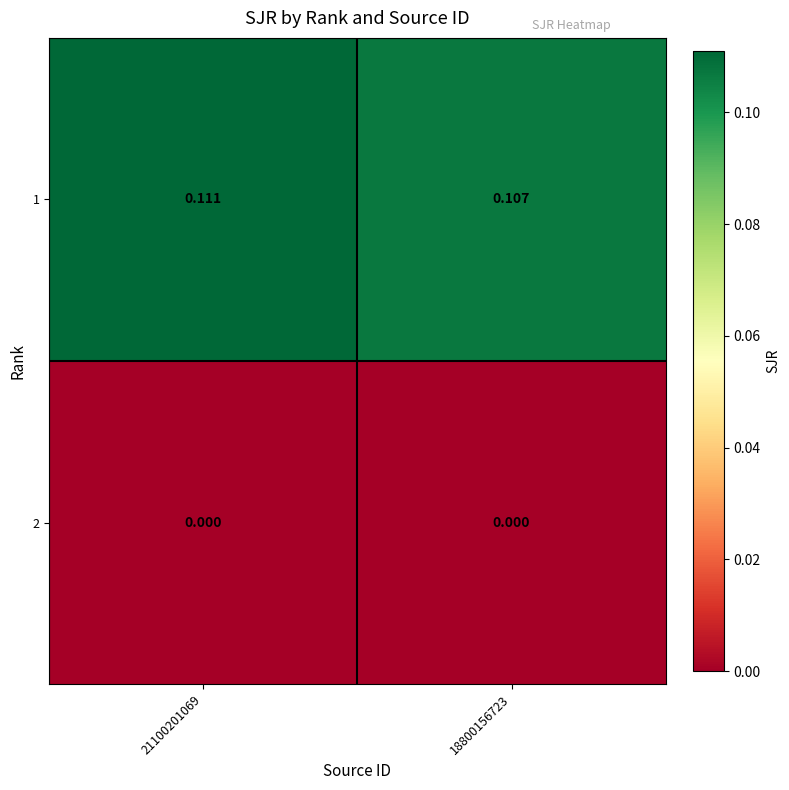

Is the value of 2 at 21100201069 greater than the value of 1 at 18800156723?

No